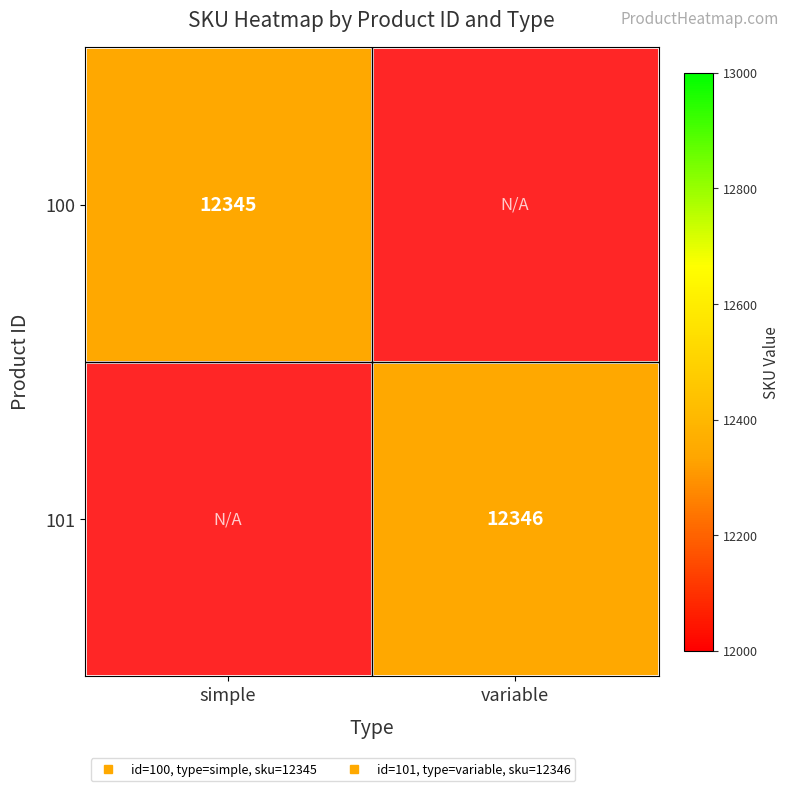

At which label does 101 reach its minimum?

simple